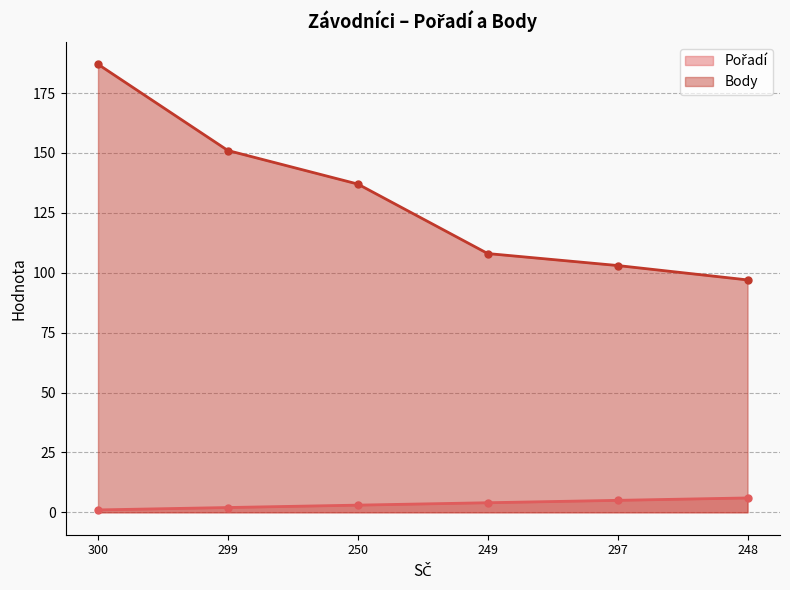

How many lines are shown in the chart?

2